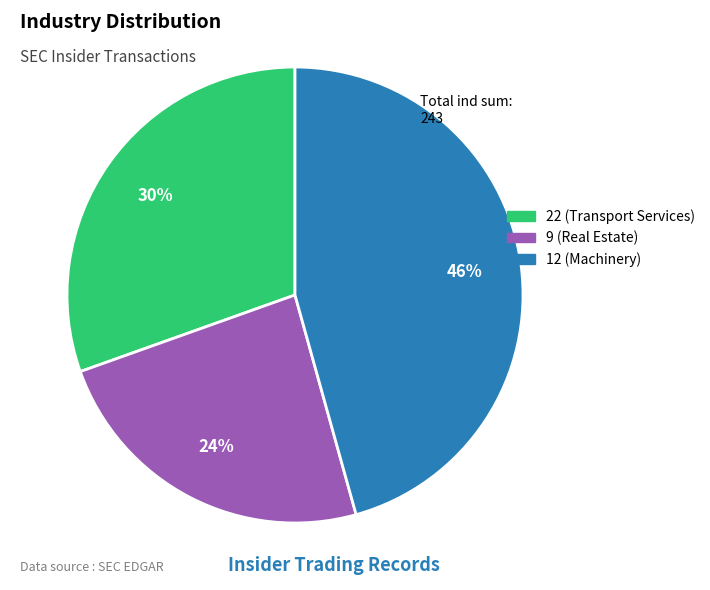

Do 9 (Real Estate) and 22 (Transport Services) together represent more than half of the pie?

Yes